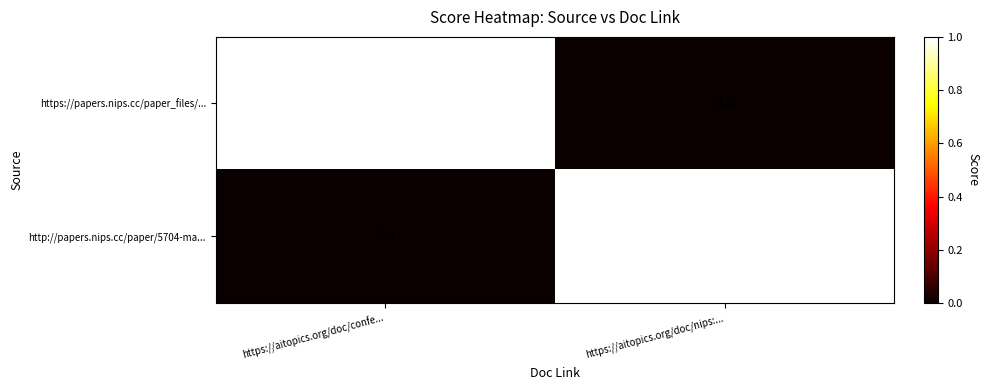

Is it true that http://papers.nips.cc/paper/5704-ma... equals 2 at https://aitopics.org/doc/nips:...?

False